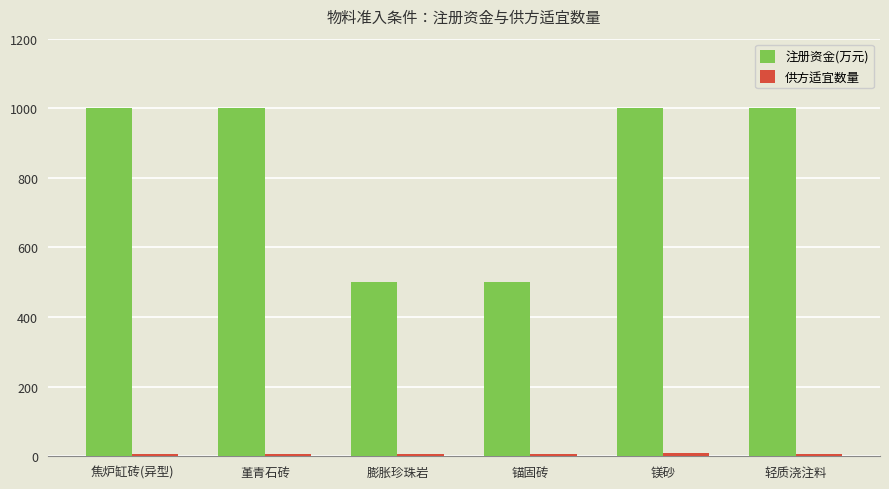

Is it true that 注册资金(万元) equals 1000 at 堇青石砖?

True